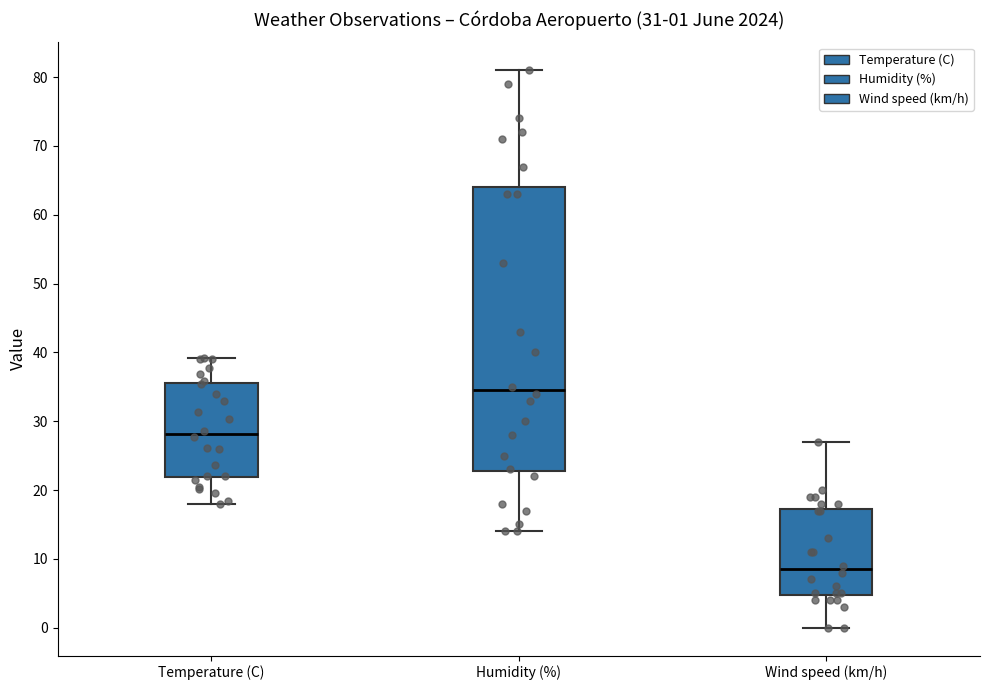

Comparing the boxes themselves (not the whiskers), which one is the tallest?

Humidity (%)